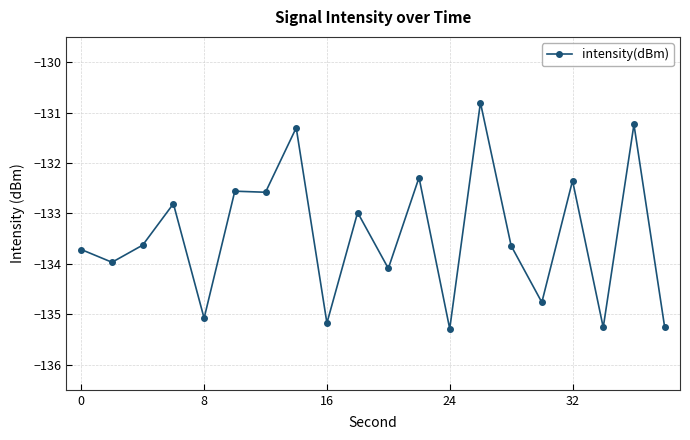

How many lines are shown in the chart?

1